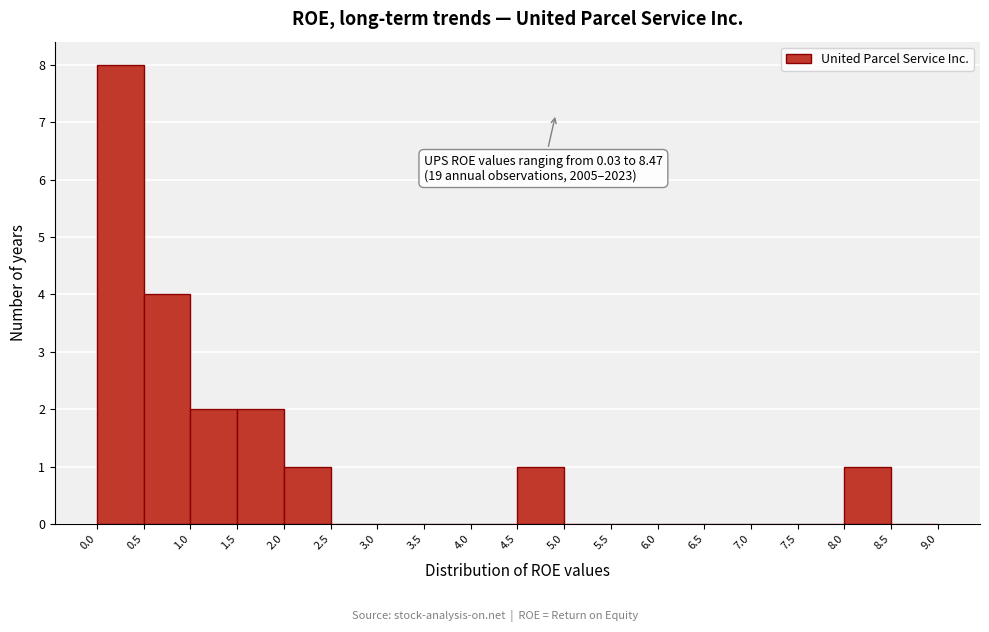

Over which range of the x-axis is the bar tallest?

0.0 to 0.5